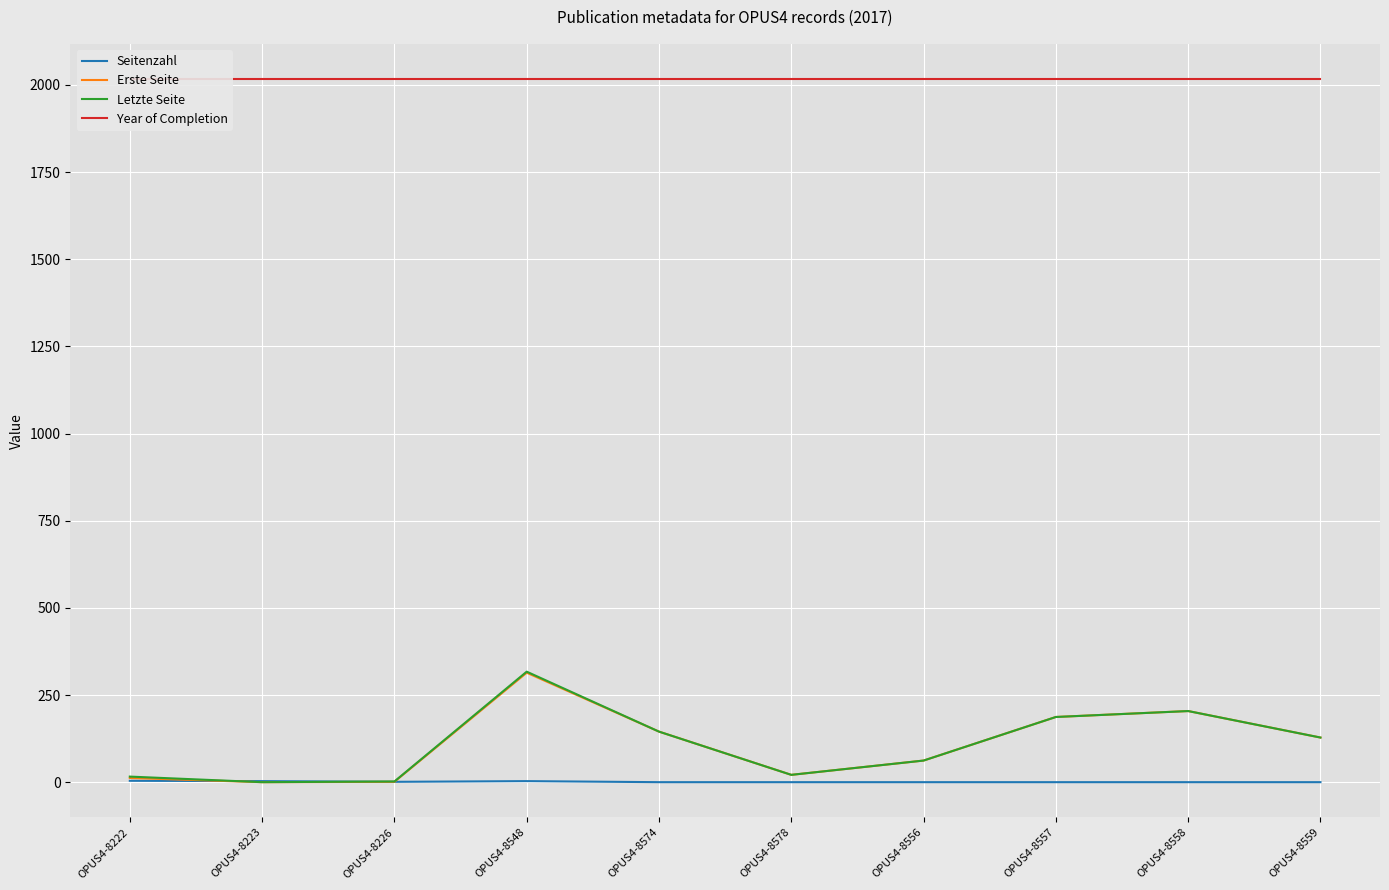

At OPUS4-8548, list the series in order from smallest to largest.

Seitenzahl, Erste Seite, Letzte Seite, Year of Completion